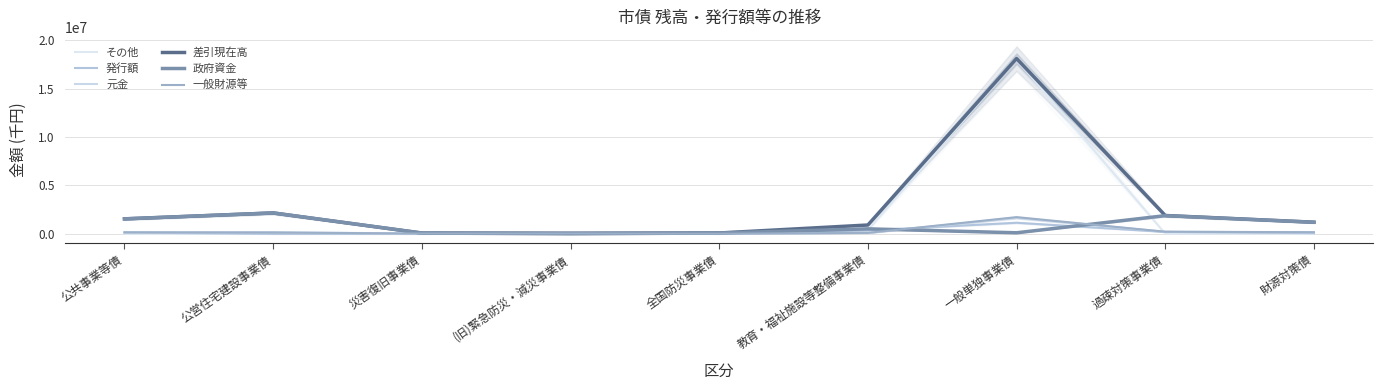

True or false: 元金 has a value of 36919 at (旧)緊急防災・減災事業債.

True